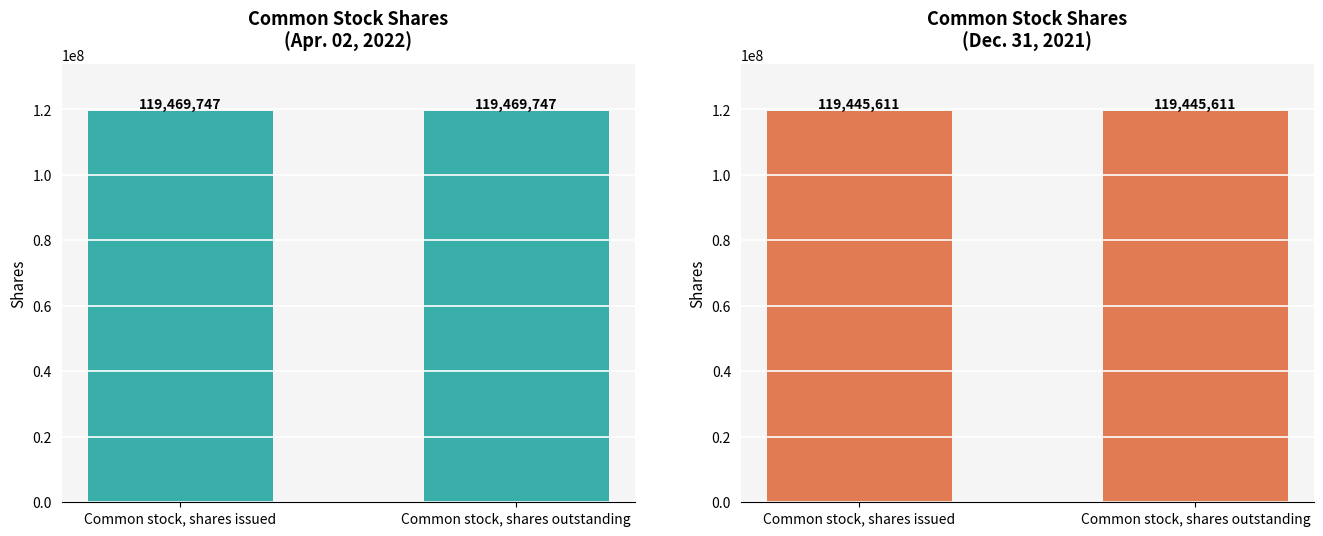

What is the value of the Apr. 02, 2022 bar at the 1st from the left?

119469747